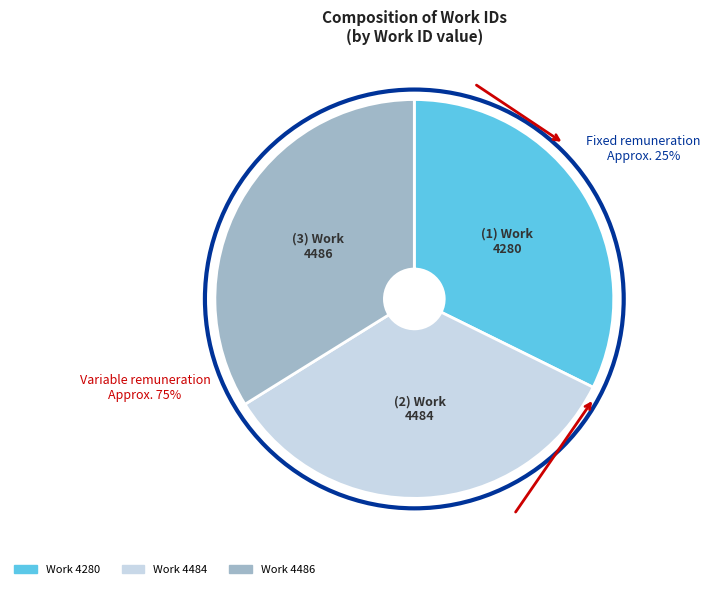

To the nearest percent, what portion does Work 4484 represent?

34%